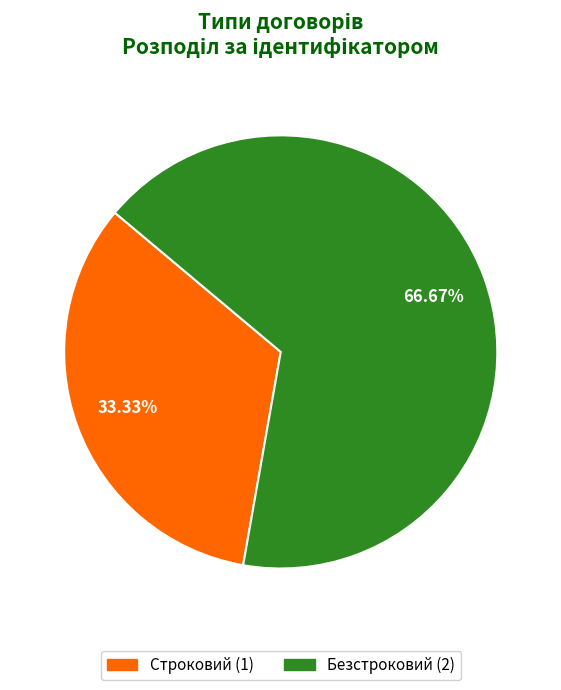

To the nearest percent, what is the average slice percentage?

50%